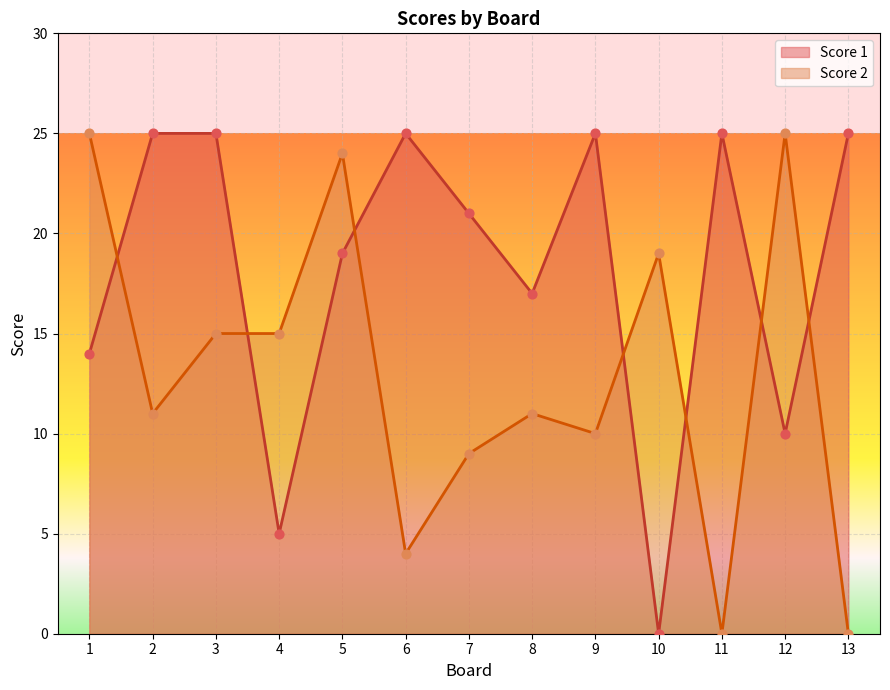

What are all the series names shown in the legend?

Score 1, Score 2